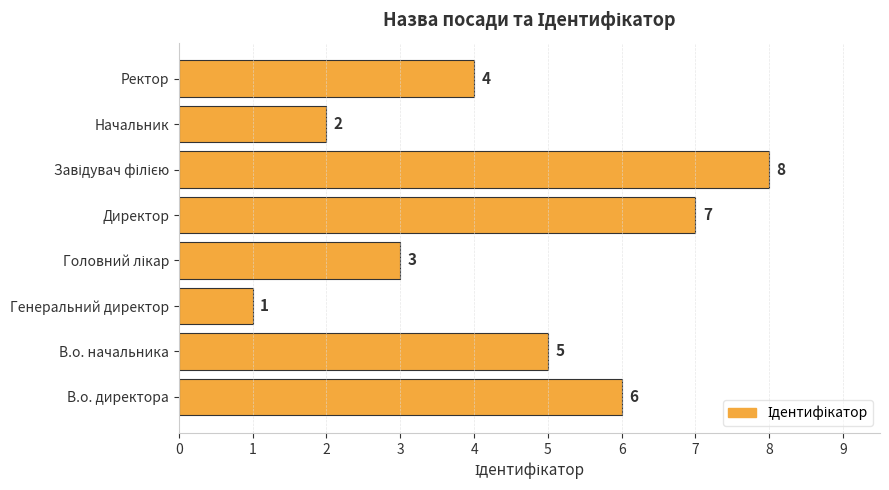

Reading bottom to top, transcribe all the data shown in this chart.

6	5	1	3	7	8	2	4